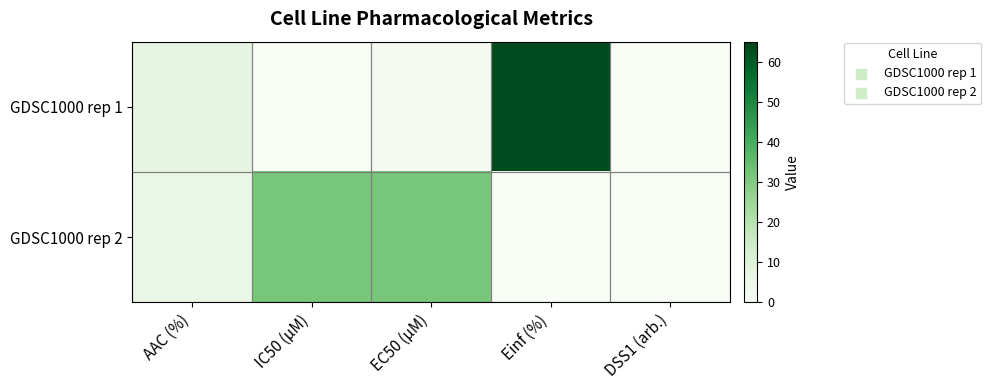

Between IC50 (µM) and EC50 (µM), which is larger?

EC50 (µM)